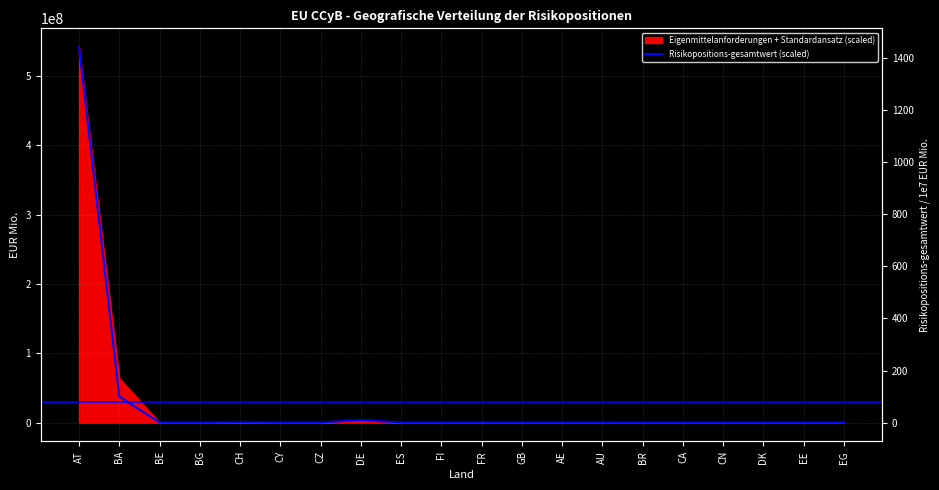

How many lines are shown in the chart?

1